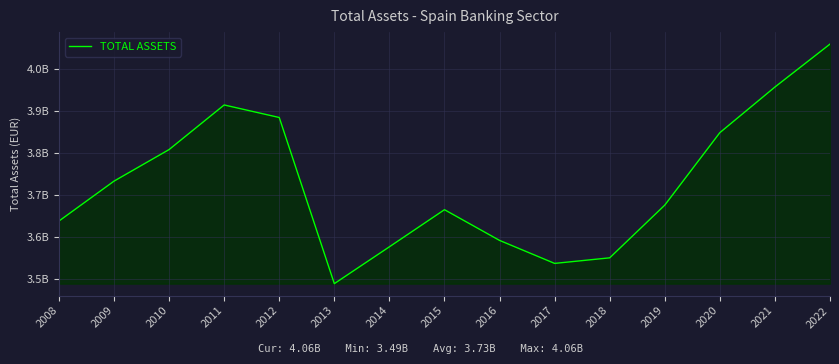

Reading left to right, transcribe all the data shown in this chart.

3637356729	3732461795	3807661282	3913887453	3884020143	3488227164	3575981300	3664395492	3591237433	3536446500	3549702231	3675298287	3847929731	3956623159	4058905705